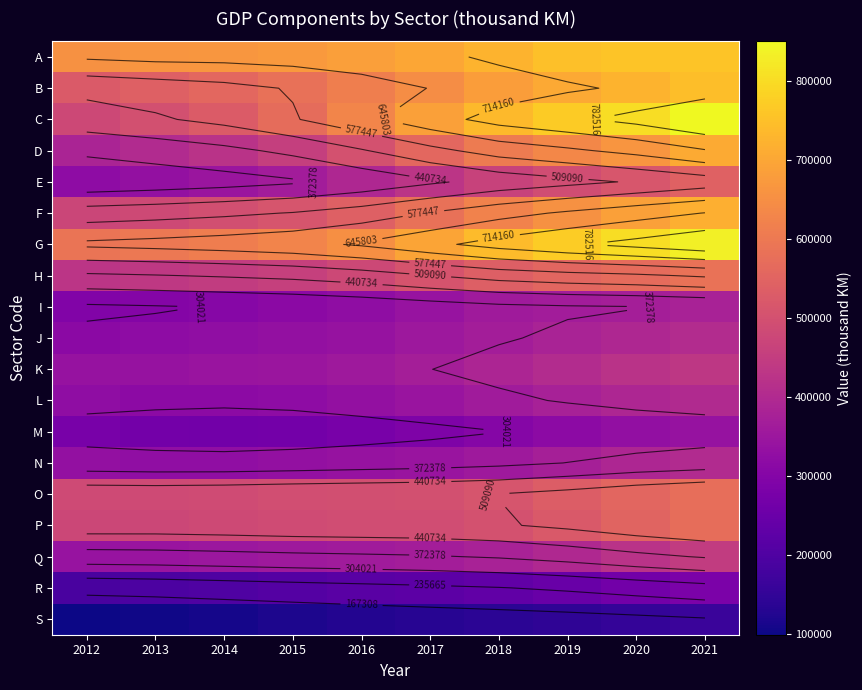

At how many categories does at least one series exceed 273099?

10